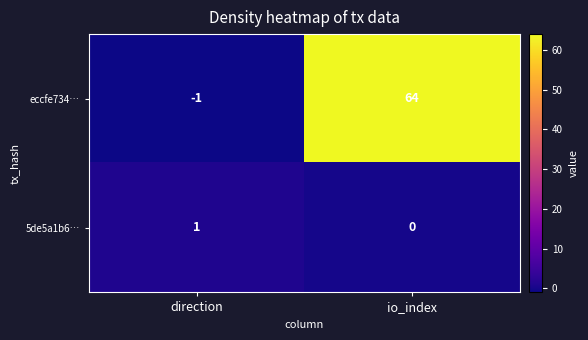

How many data points does each series have?

2